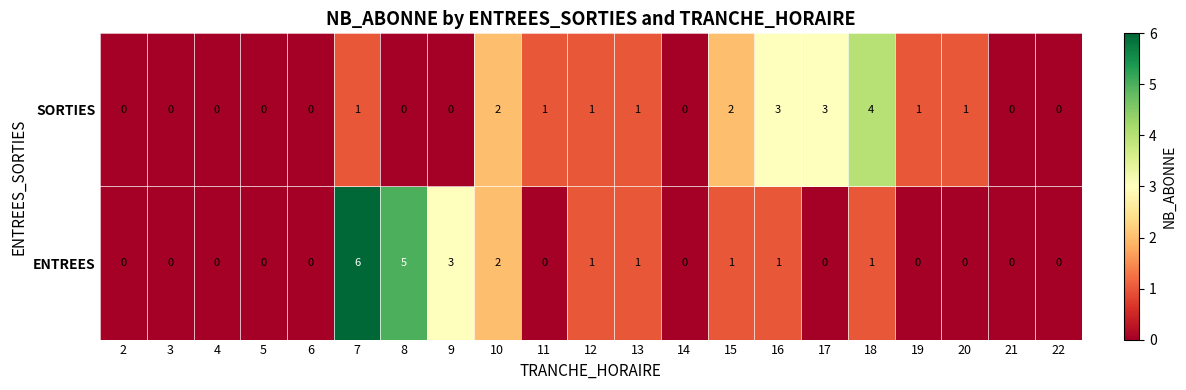

What is the greatest value displayed?

6